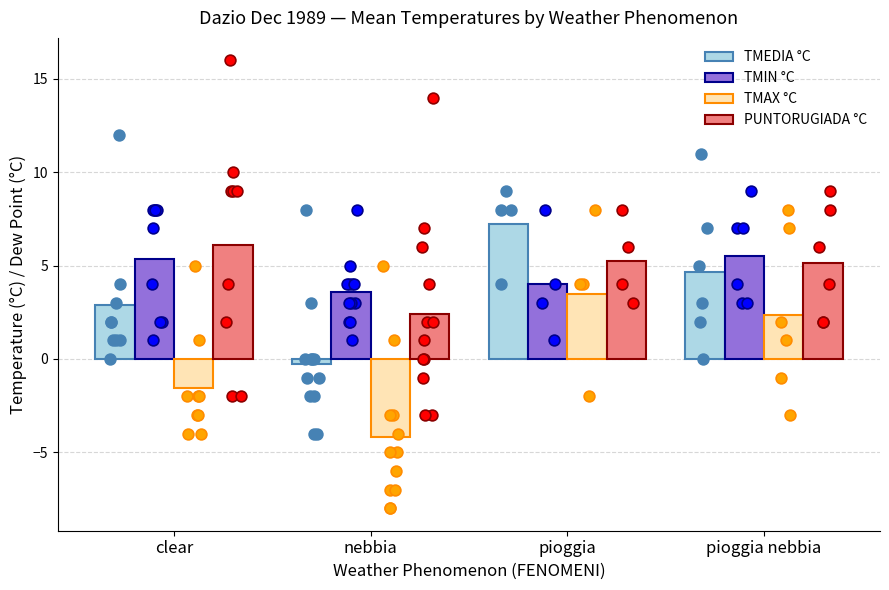

Which series has the largest total across all categories?

PUNTORUGIADA °C